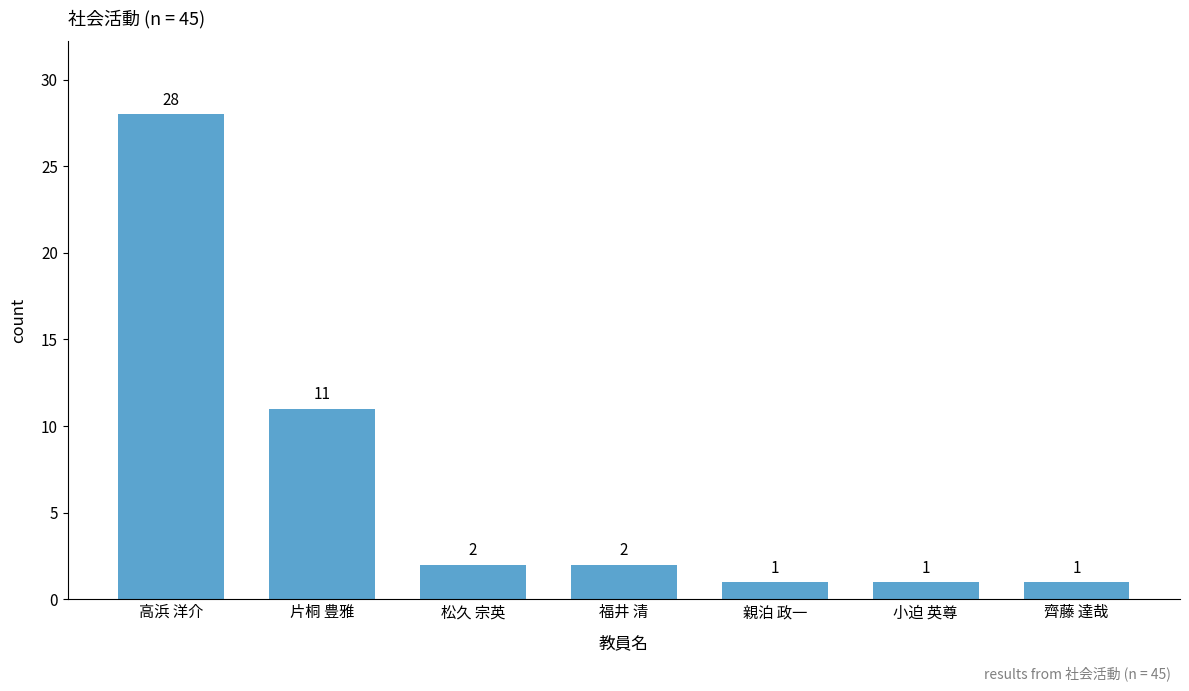

At which category does the chart reach its peak across all series?

高浜 洋介